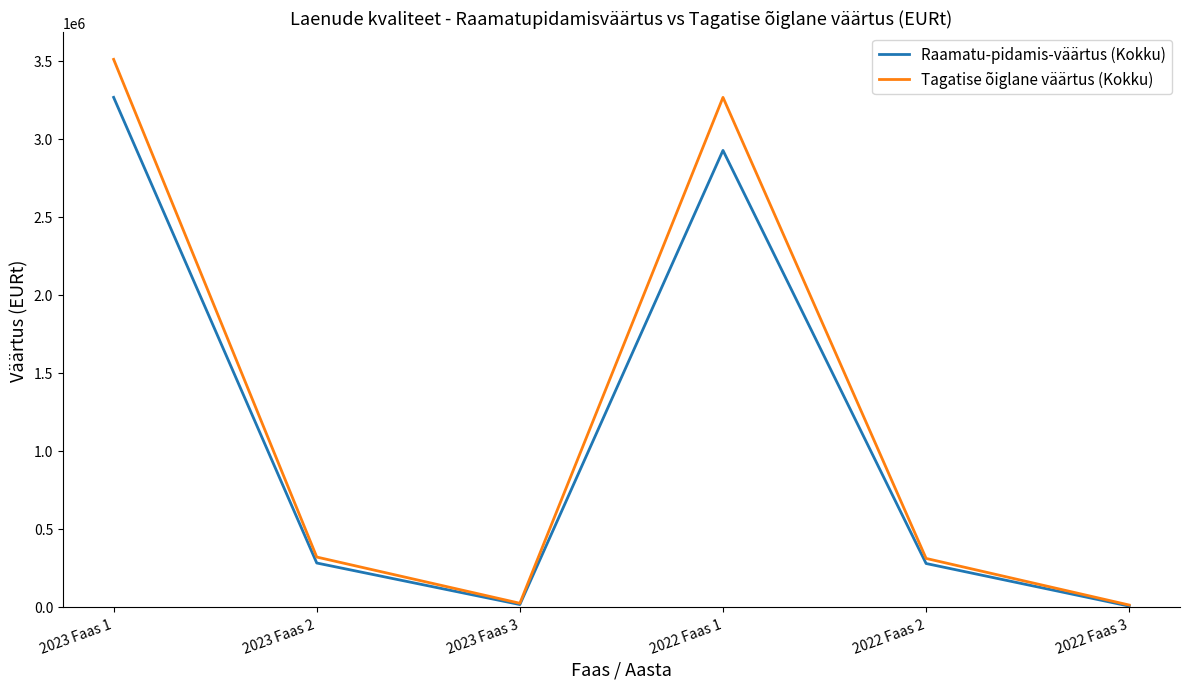

Is the value of Raamatu-pidamis-väärtus (Kokku) at 2023 Faas 2 greater than the value of Tagatise õiglane väärtus (Kokku) at 2022 Faas 1?

No